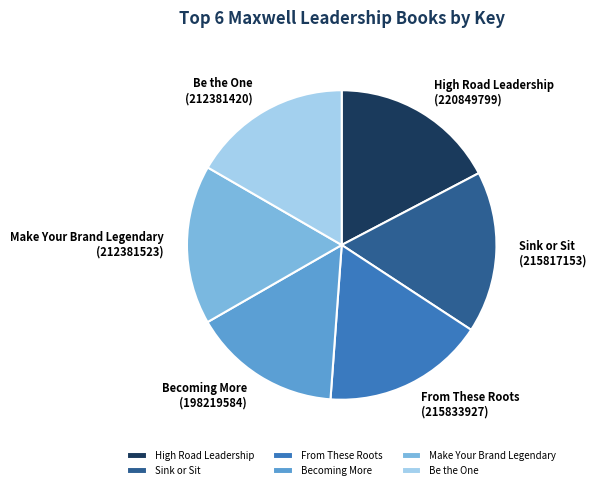

Which has a higher value, From These Roots or Becoming More?

From These Roots